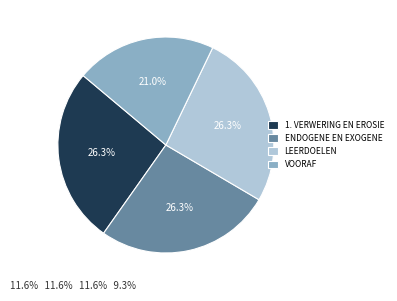

Which category has the smallest portion of the pie?

VOORAF